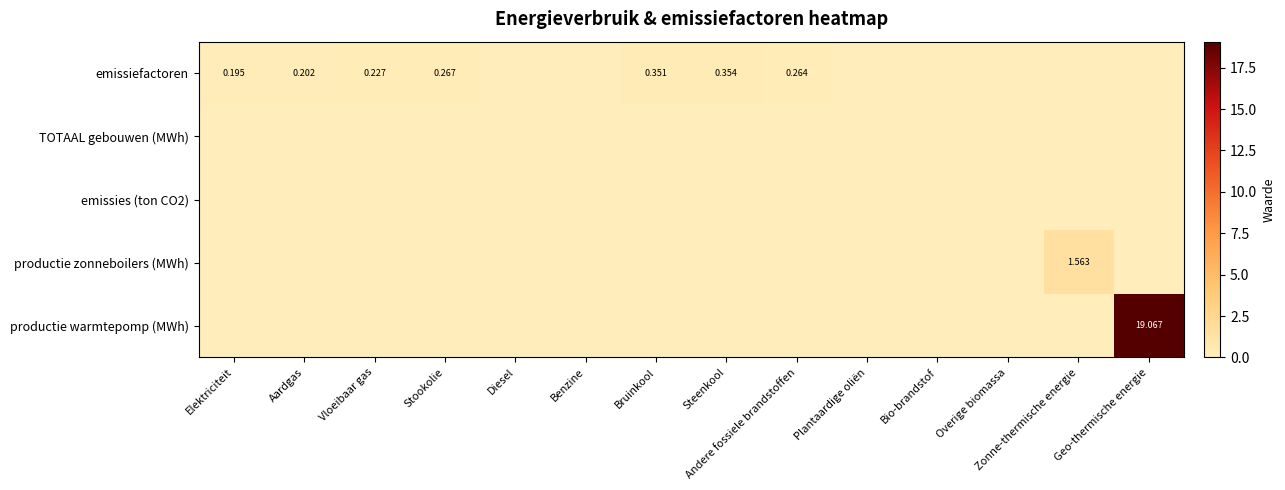

Which series has the largest total across all categories?

productie warmtepomp (MWh)